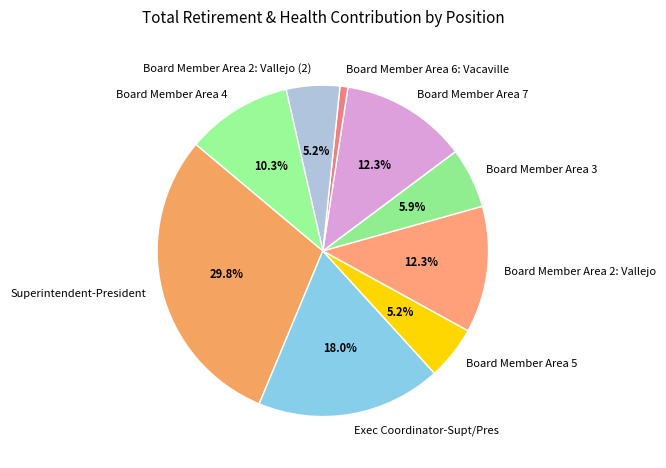

Is there any slice that represents more than half of the pie?

No